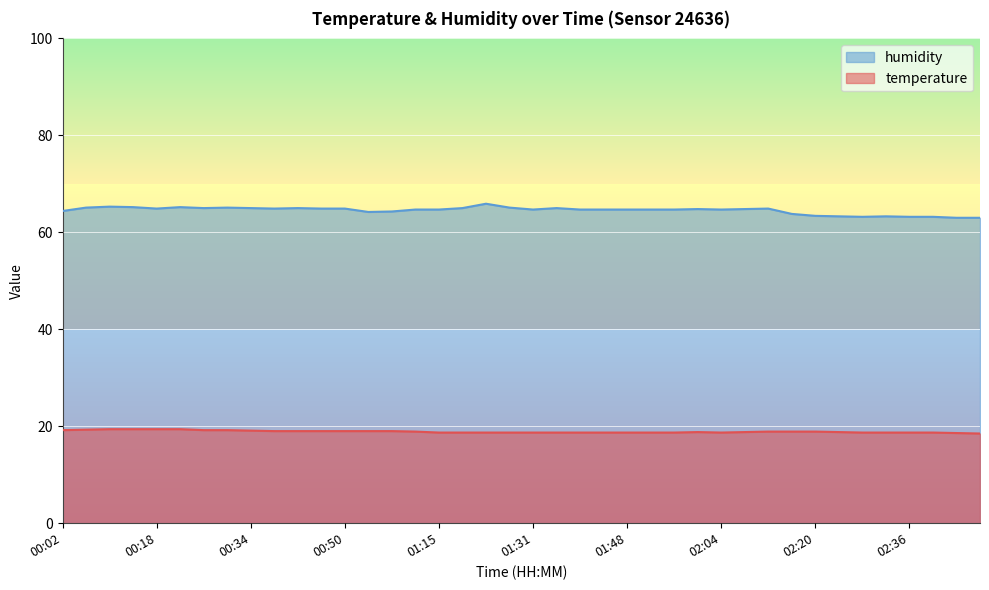

What is the value of the temperature point at the 18th from the left?

18.7